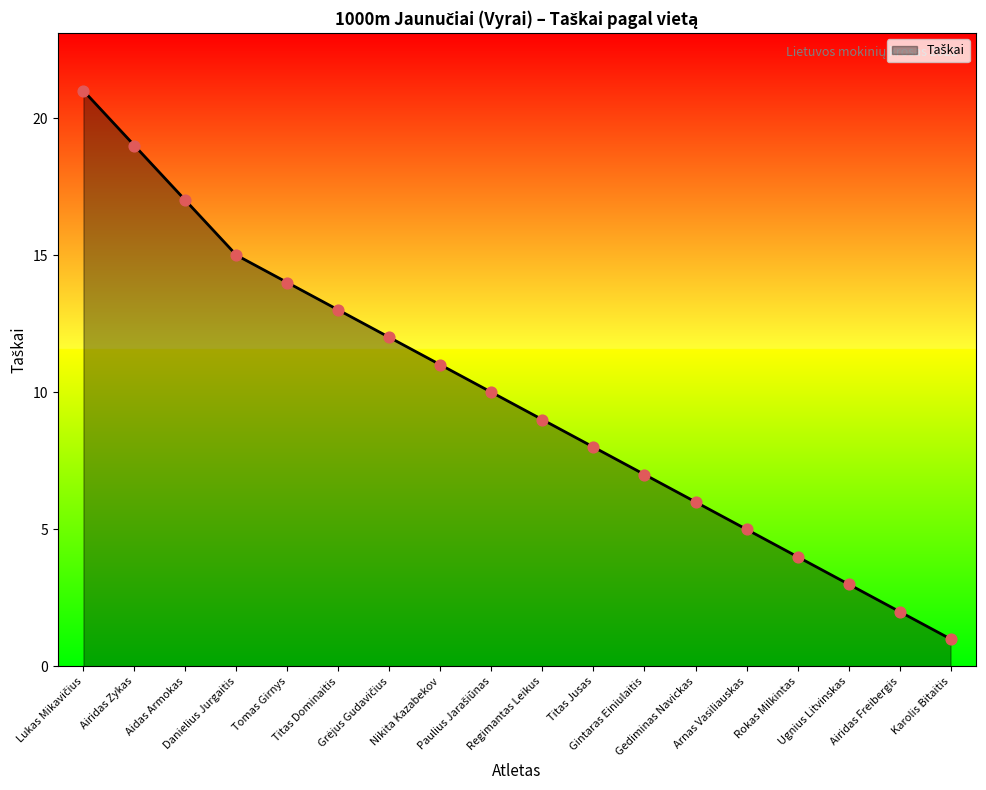

What is the change in value from Danielius Jurgaitis to Titas Jusas?

-7